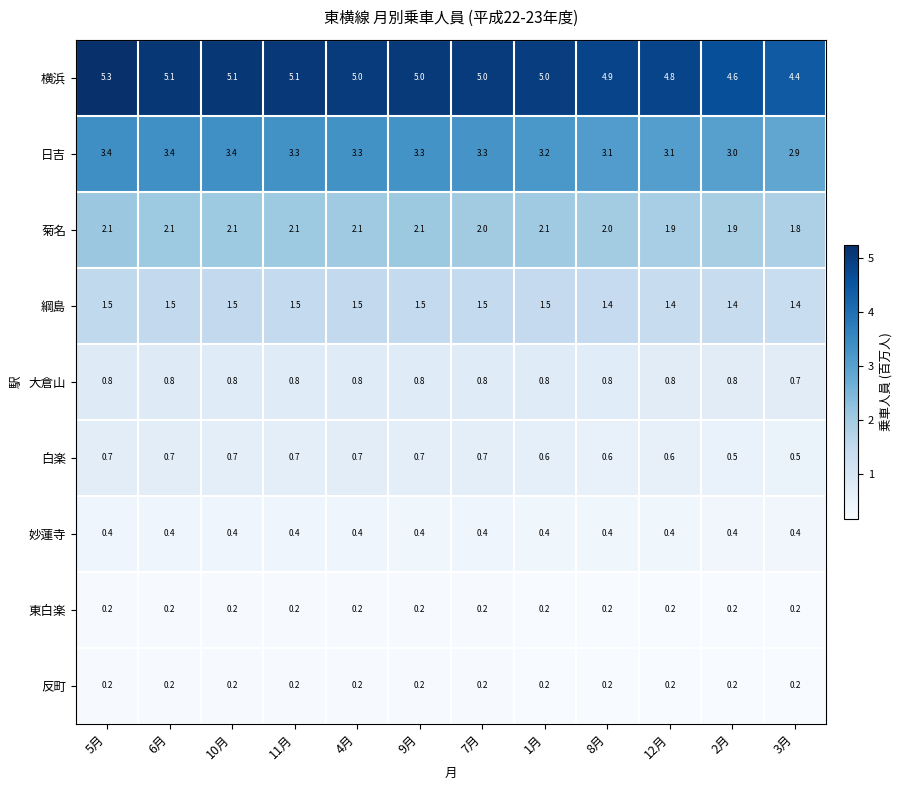

The 日吉 series shows 5.0 at 1月. True or false?

False